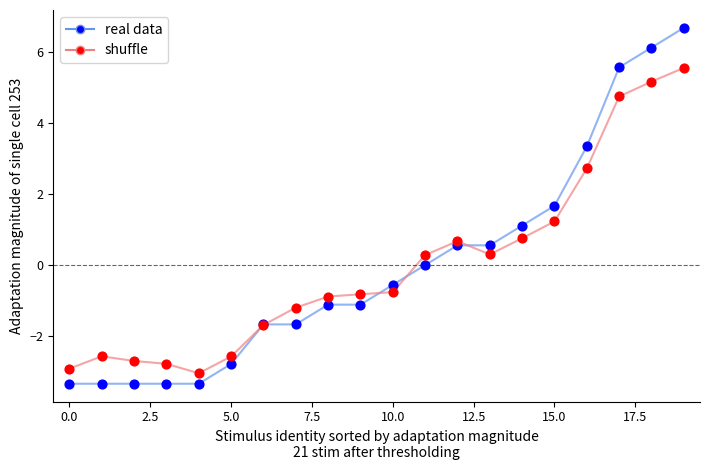

What is the maximum value for real data?

6.7